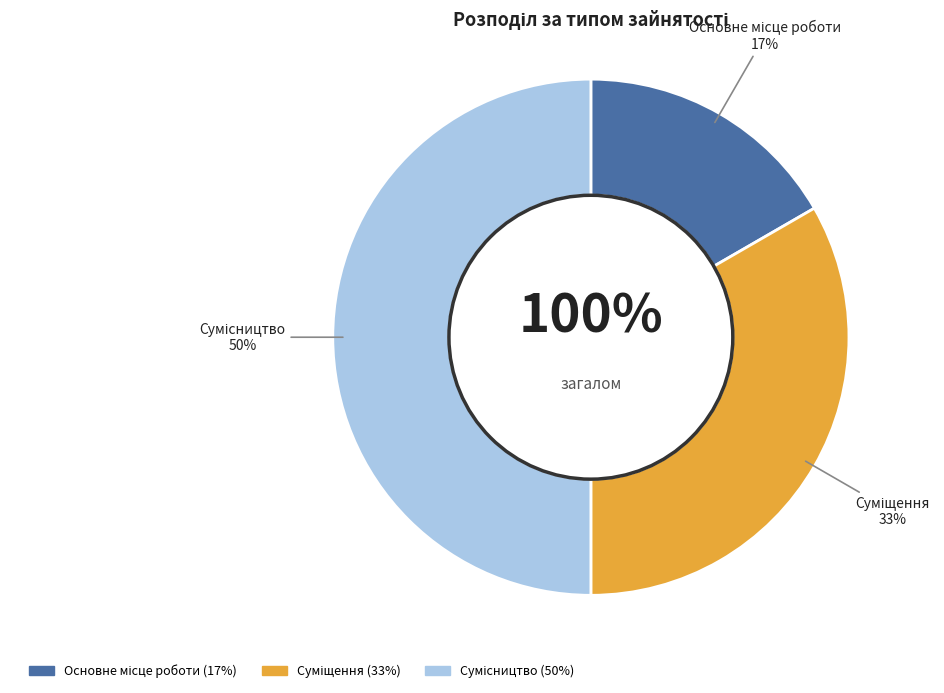

To the nearest percent, what percentage of the pie is Сумісництво?

50%